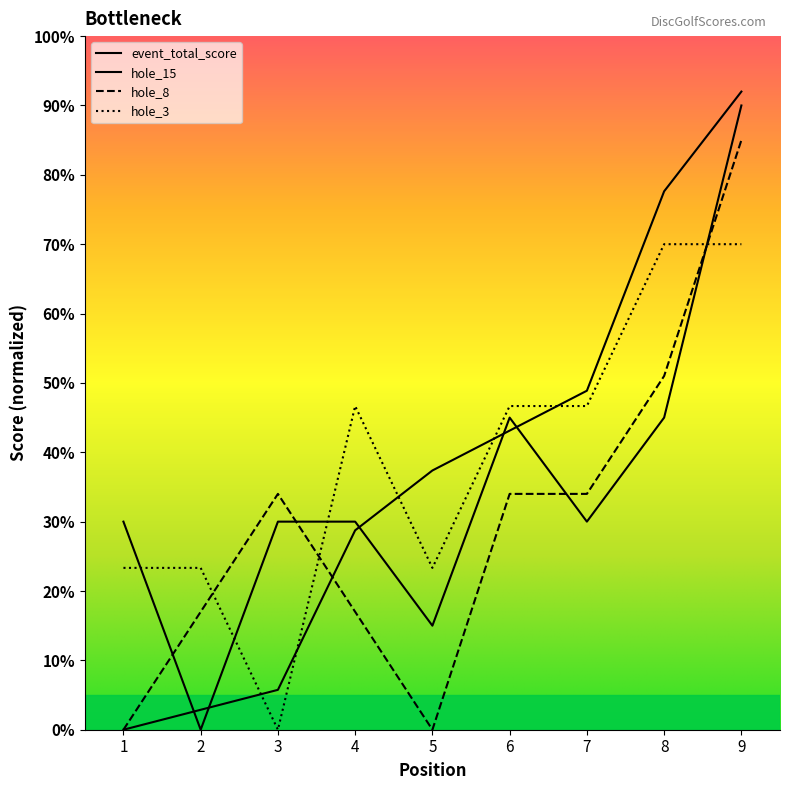

What is the sum of all hole_3 values?

350.0